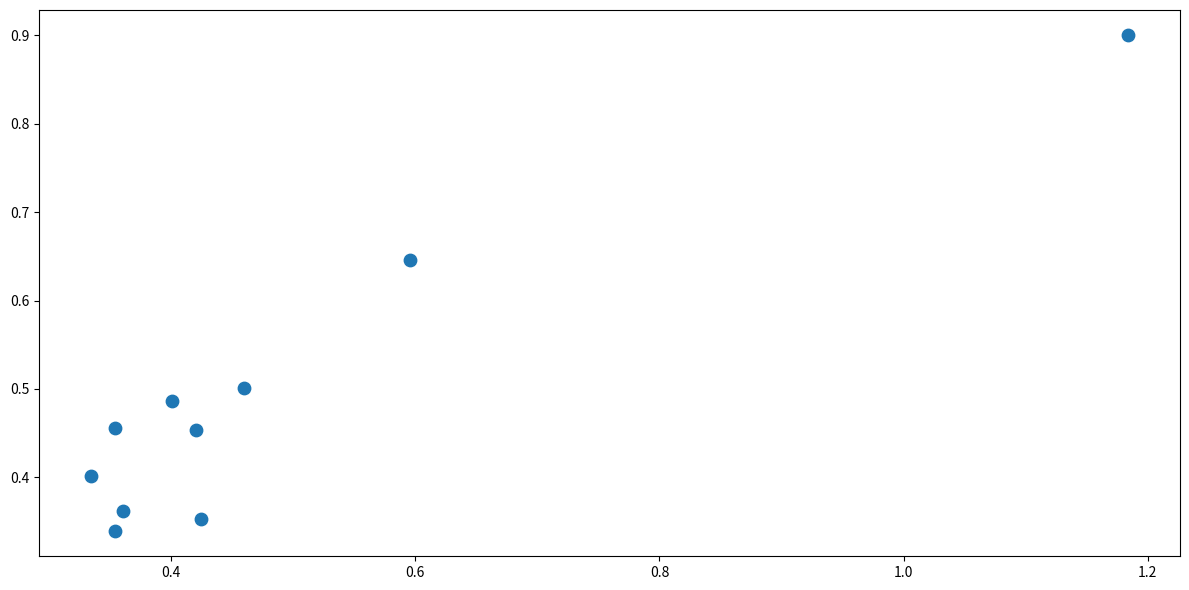

What is the range of X values (max minus min)?

0.8